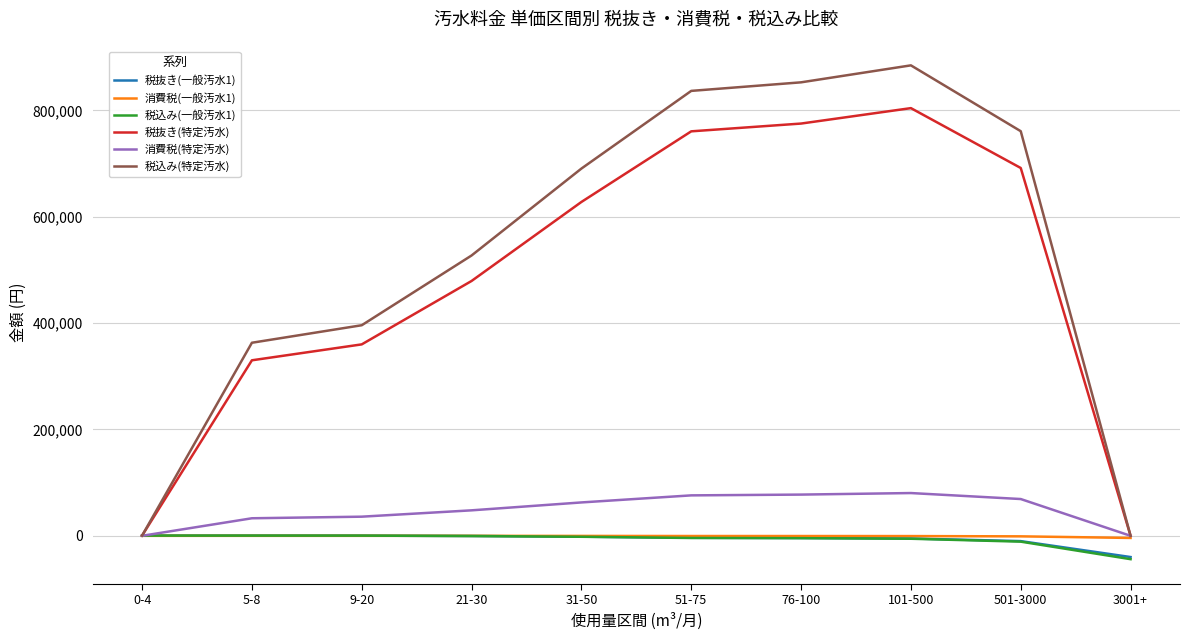

Which series changed the most between 31-50 and 51-75?

税込み(特定汚水)